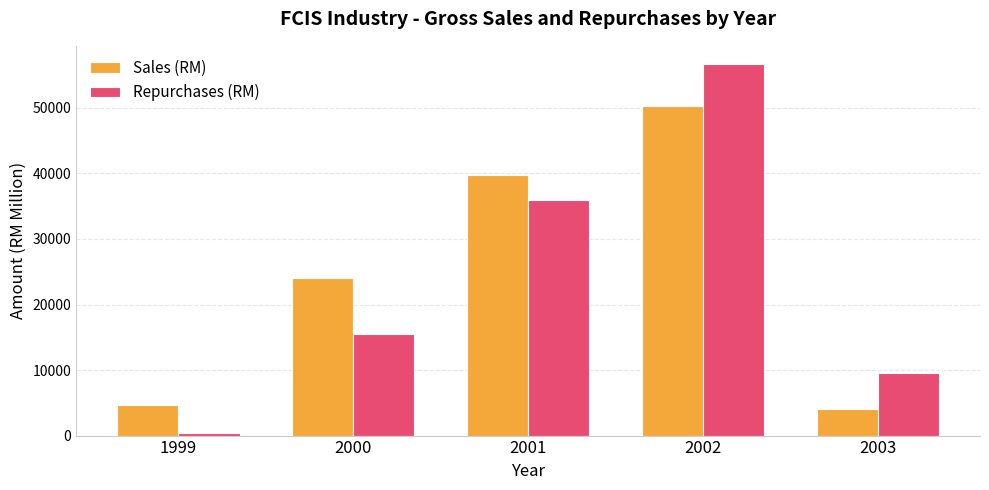

Reading right to left, transcribe all the data shown in this chart.

Sales (RM): 4044.0	50233.2	39771.5	24082.3	4647.4
Repurchases (RM): 9597.7	56636.8	35897.7	15572.6	420.6